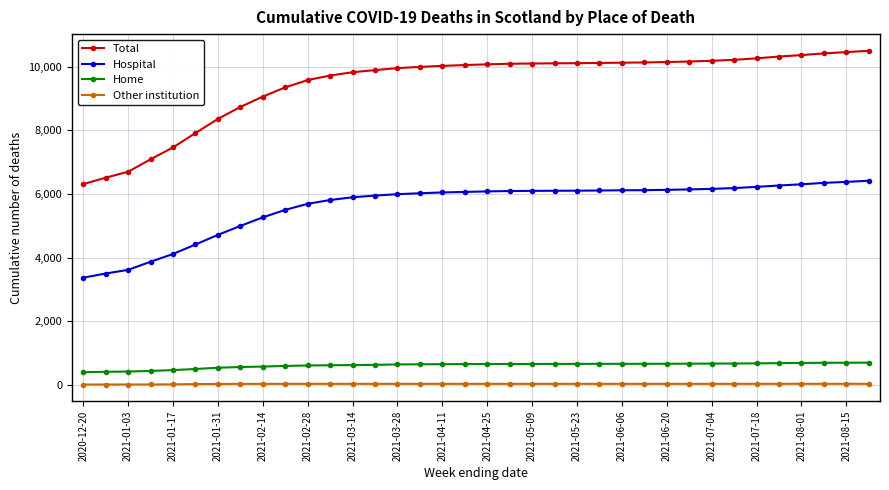

At how many categories does at least one series exceed 8200?

30